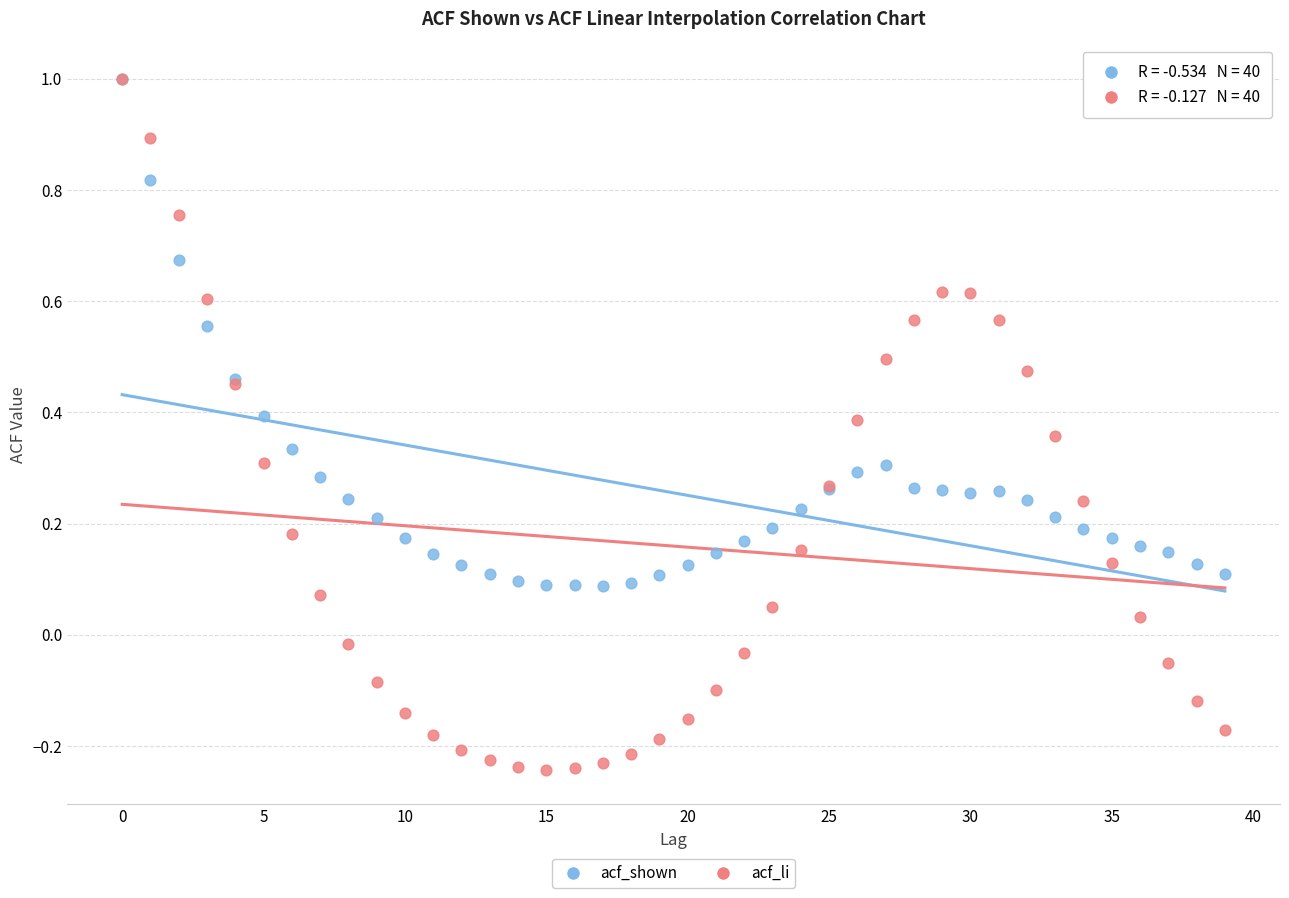

What are all the series names shown in the legend?

acf_shown, acf_li